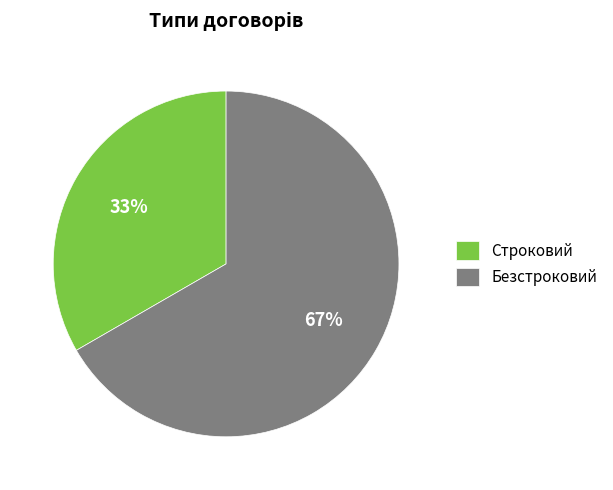

To the nearest percent, what percentage of the pie is Безстроковий?

67%